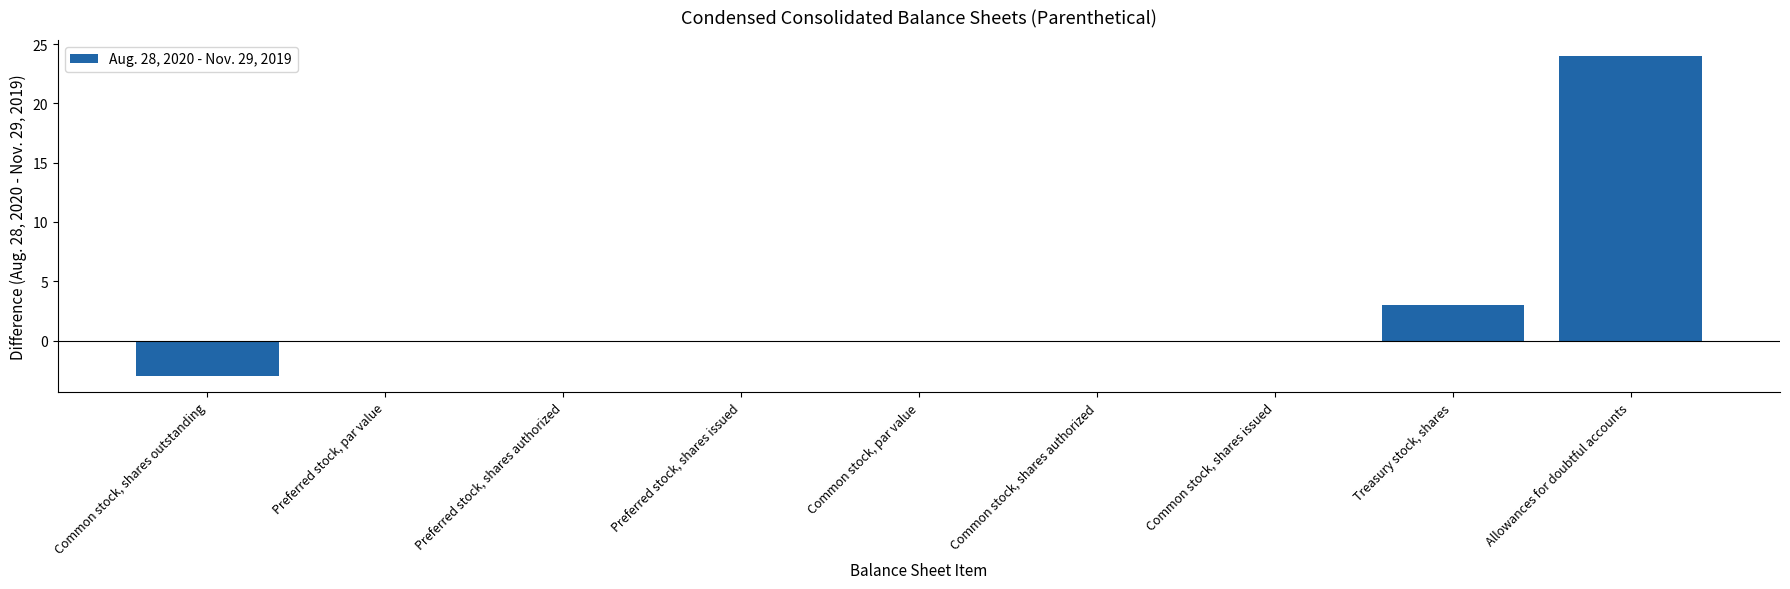

Read the value at Allowances for doubtful accounts, to the nearest 5.

25